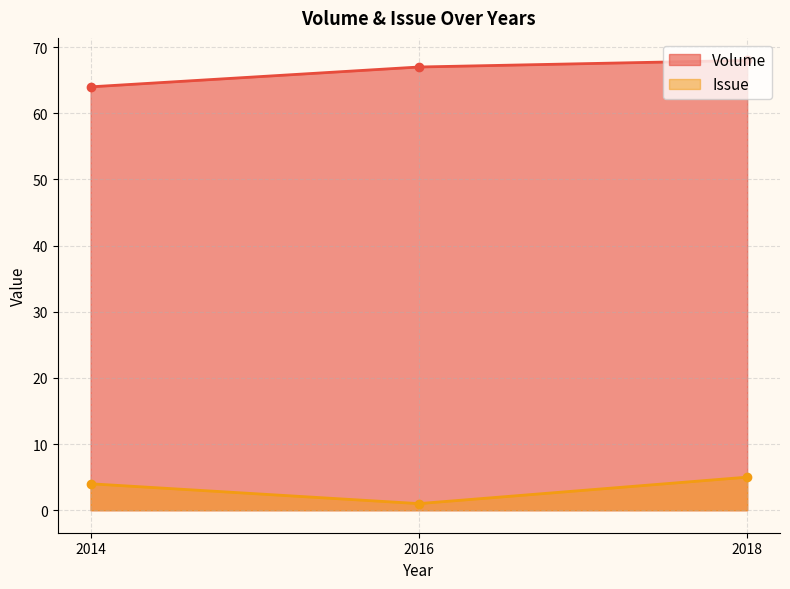

What are all the series names shown in the legend?

Volume, Issue